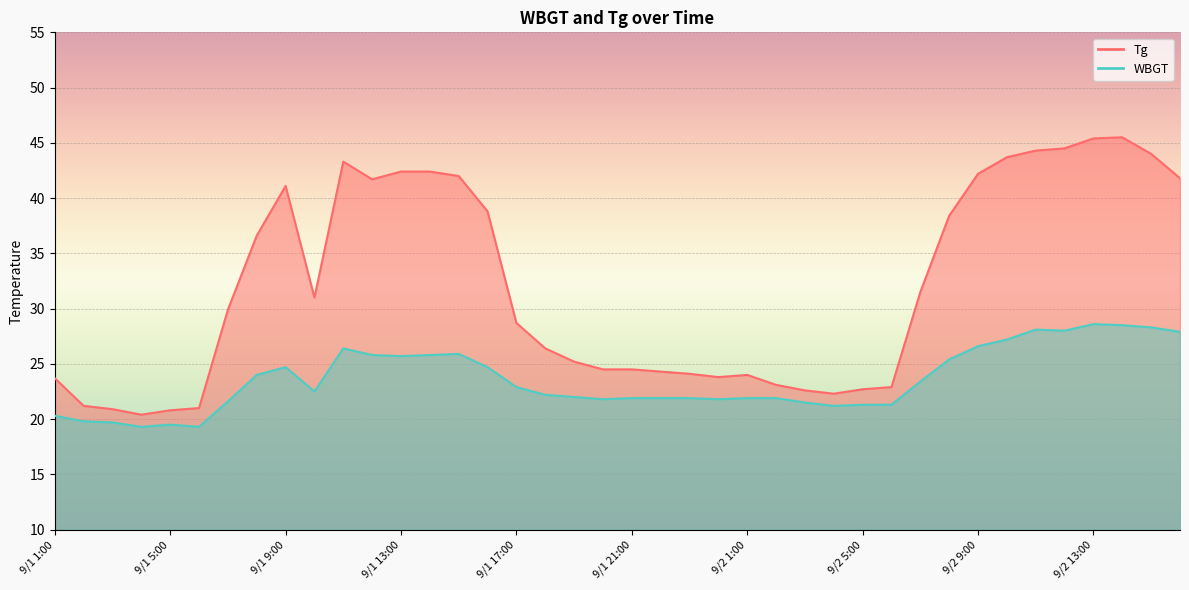

The Tg series shows 20.2 at 9/2 16:00. True or false?

False